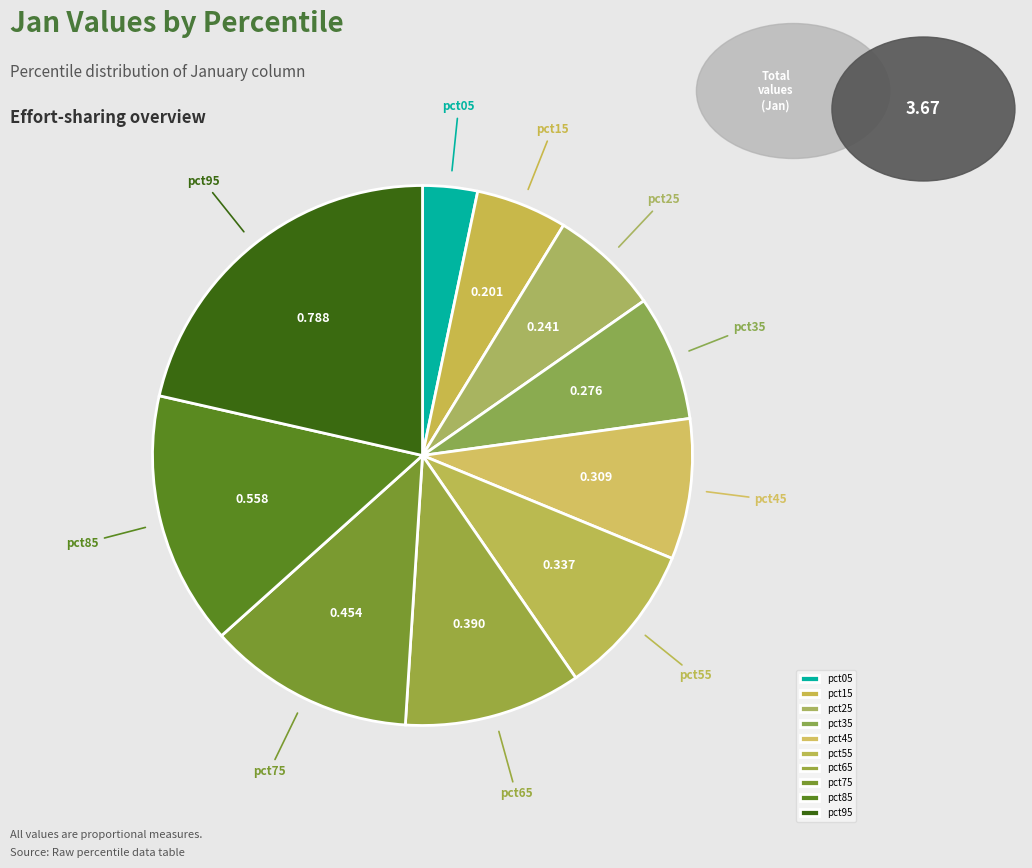

How many segments does this pie chart have?

10